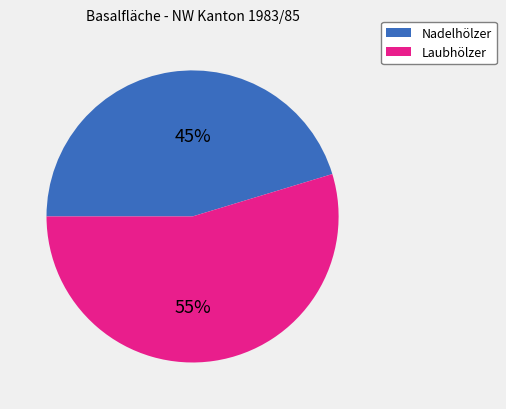

To the nearest percent, what is the combined percentage of Laubhölzer and Nadelhölzer?

100%